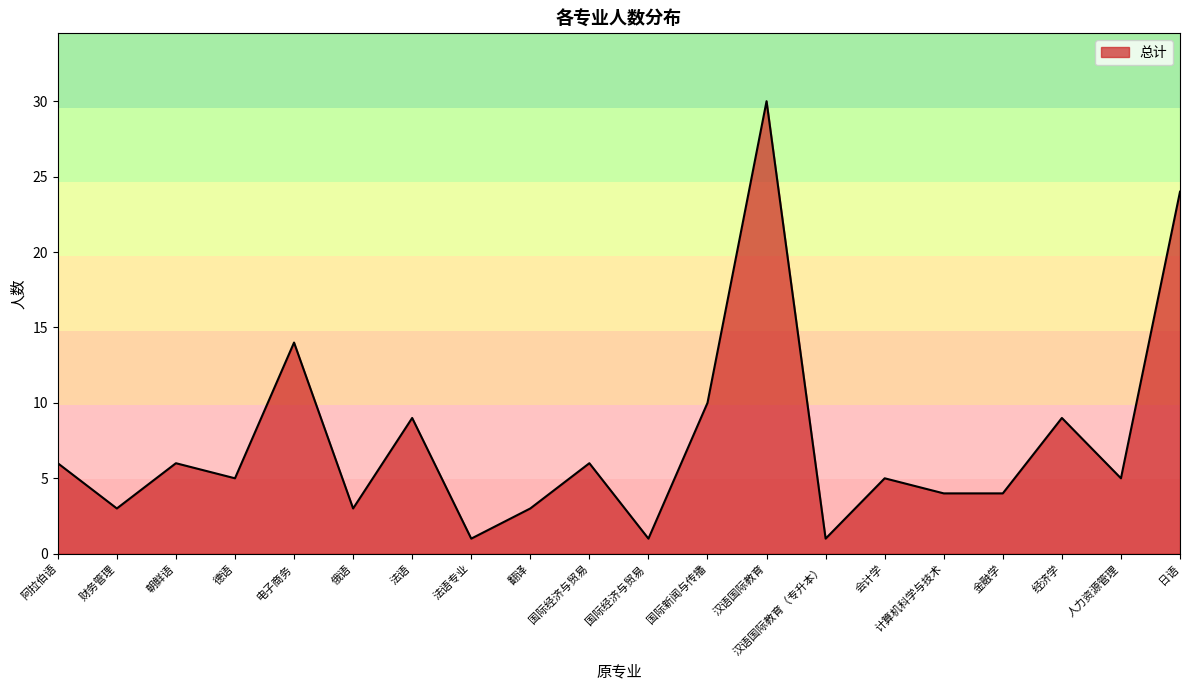

What is the maximum value shown in the chart?

30